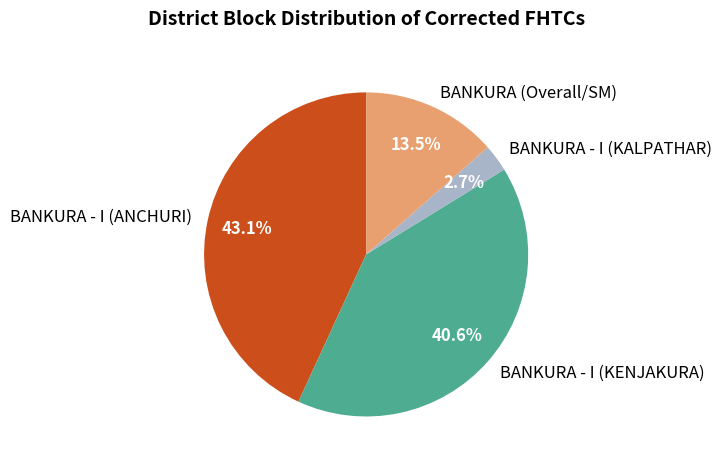

What portion of the pie excludes BANKURA (Overall/SM)?

86.5%